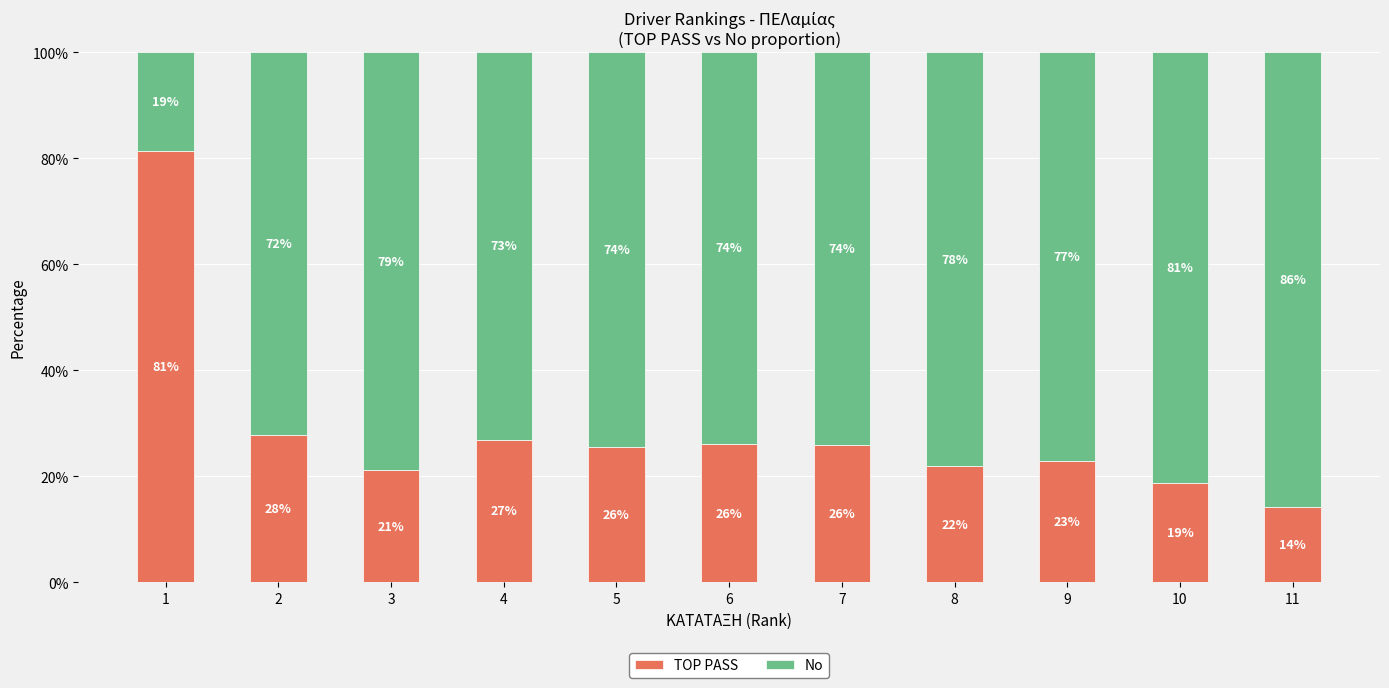

The value of TOP PASS at 11 is 14.2. True or false?

True